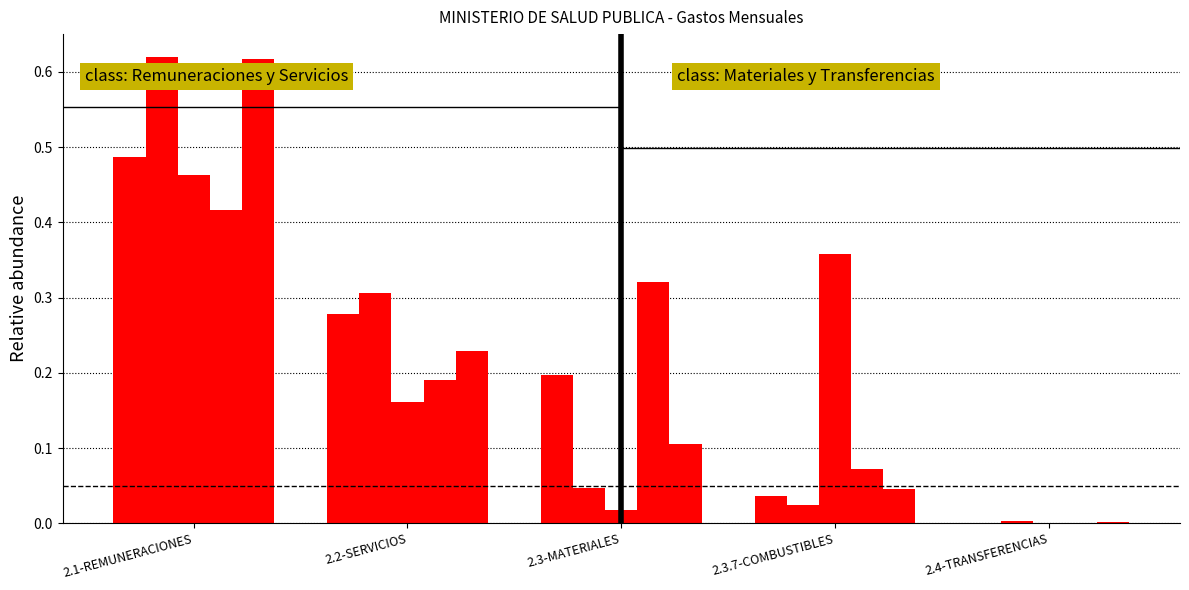

What is the label of the 3rd bar from the left?

2.3-MATERIALES